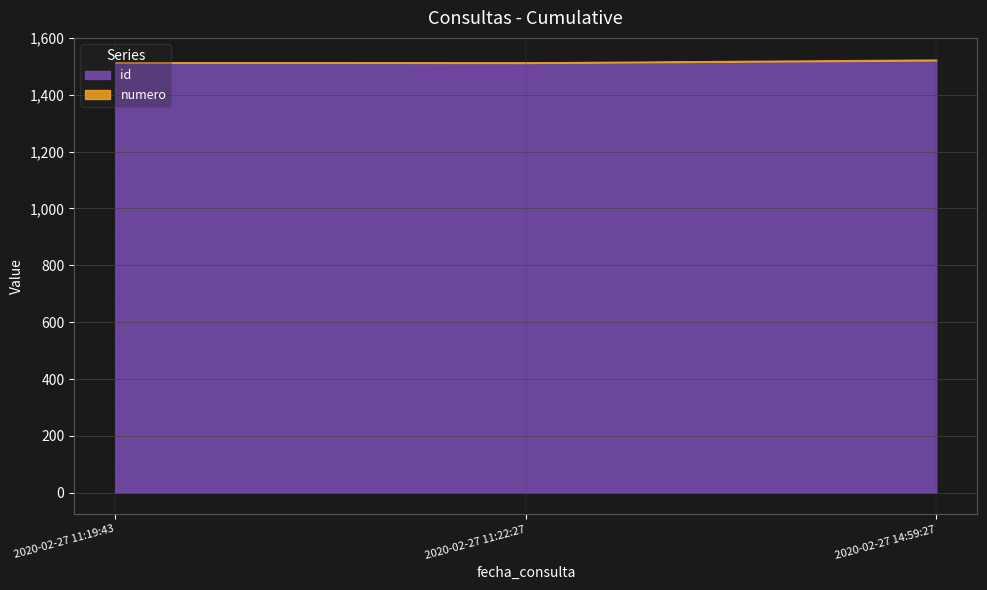

The value of numero at 2020-02-27 14:59:27 is 1. True or false?

False